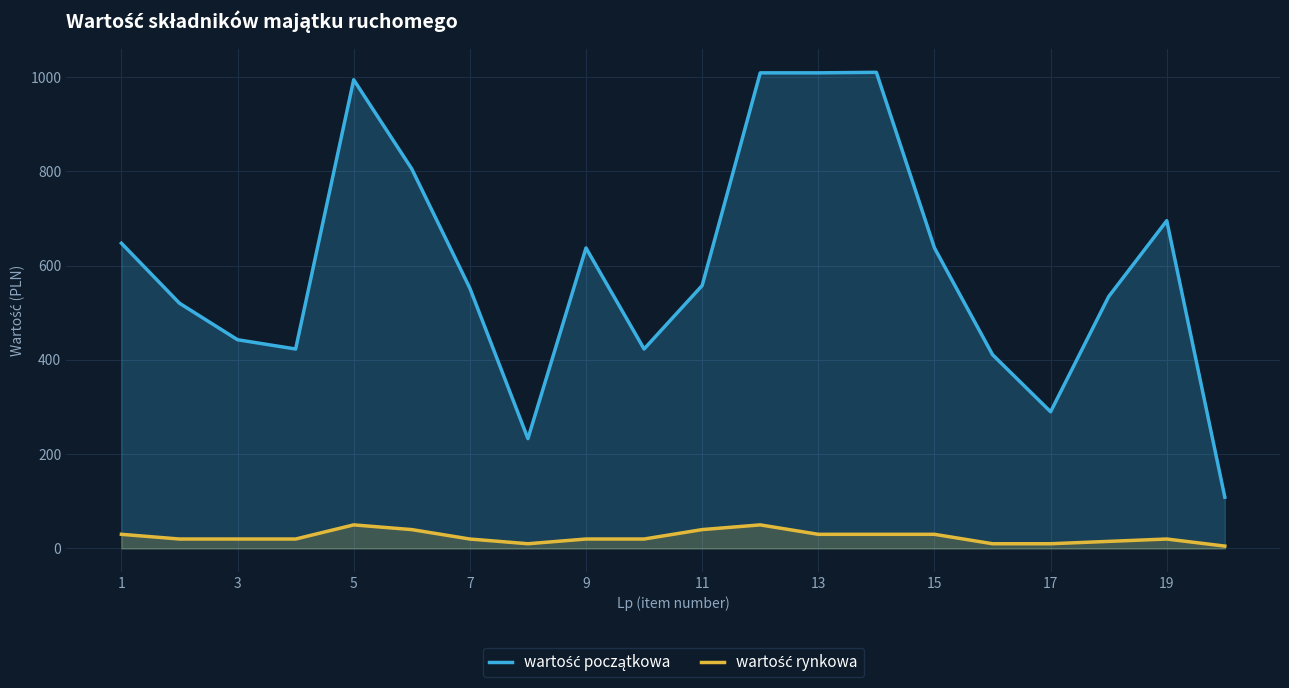

What is the spread (max minus min) of values at 11?

517.8